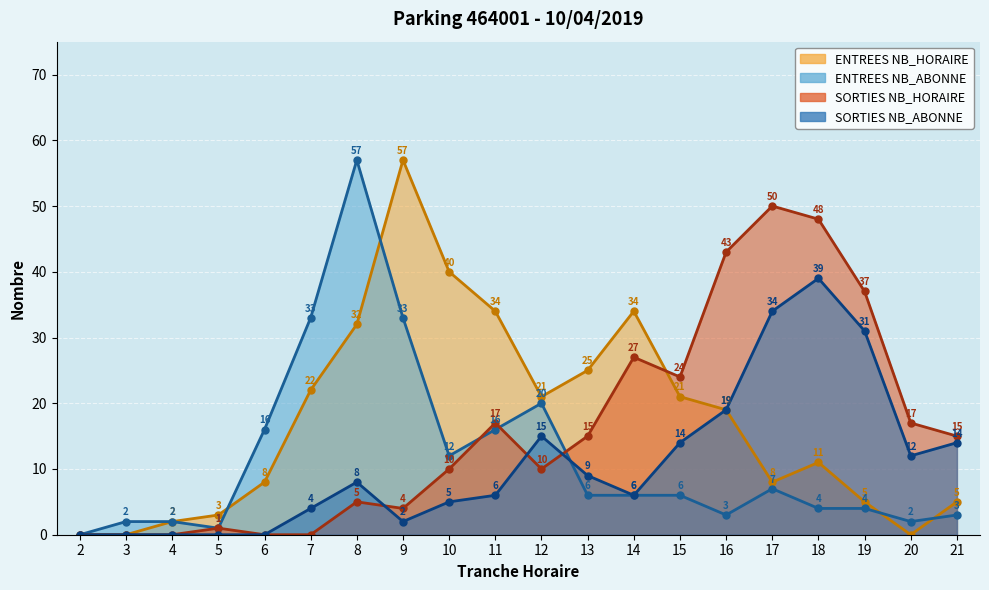

Is it true that ENTREES NB_HORAIRE equals 34 at 14?

True